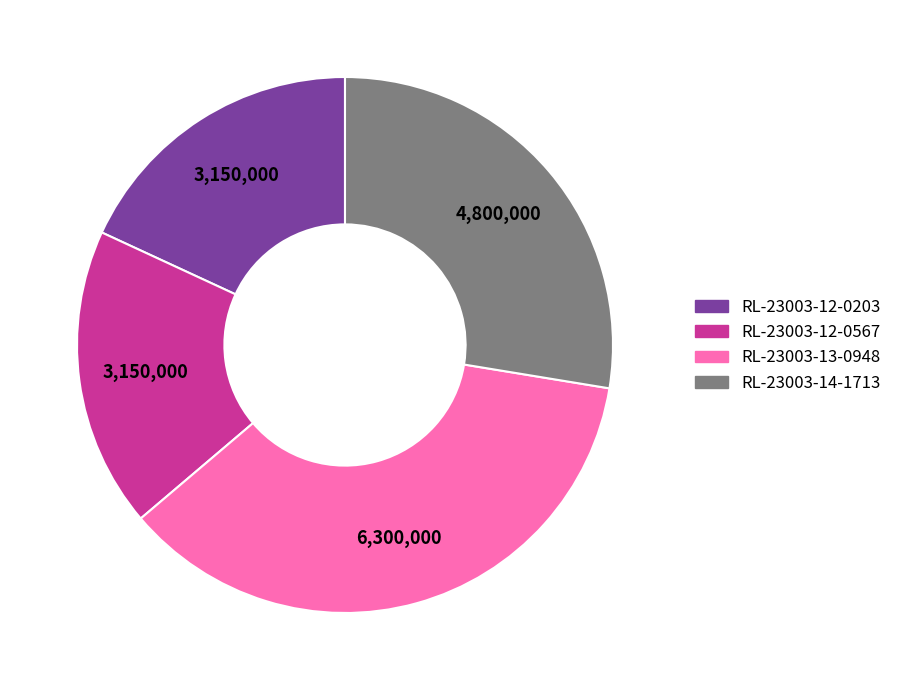

How many segments does this pie chart have?

4